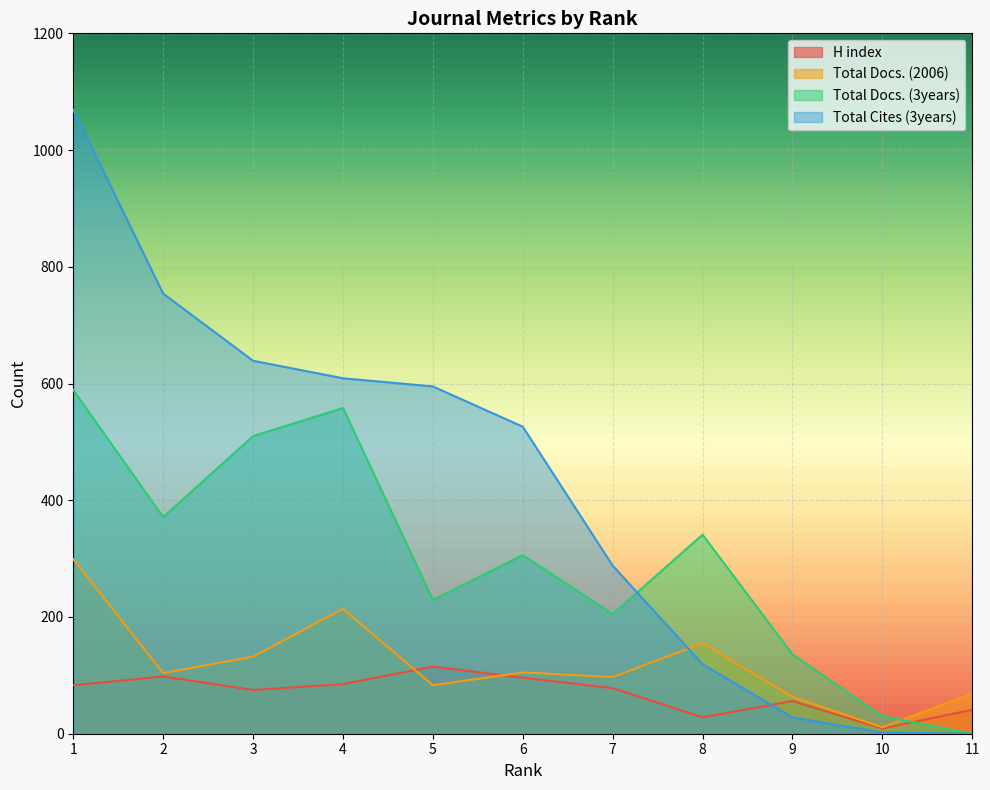

Where does the Total Docs. (2006) series first go above 104?

1